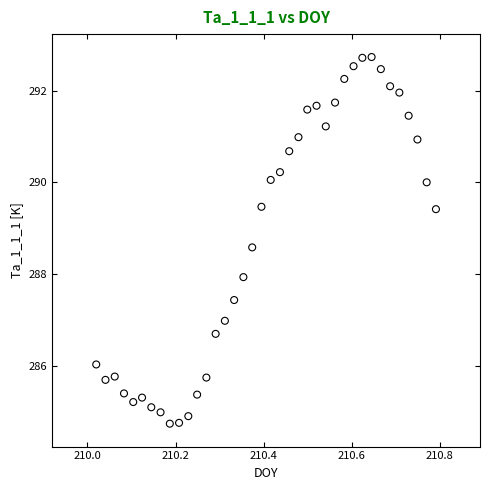

What is the range of X values (max minus min)?

0.8